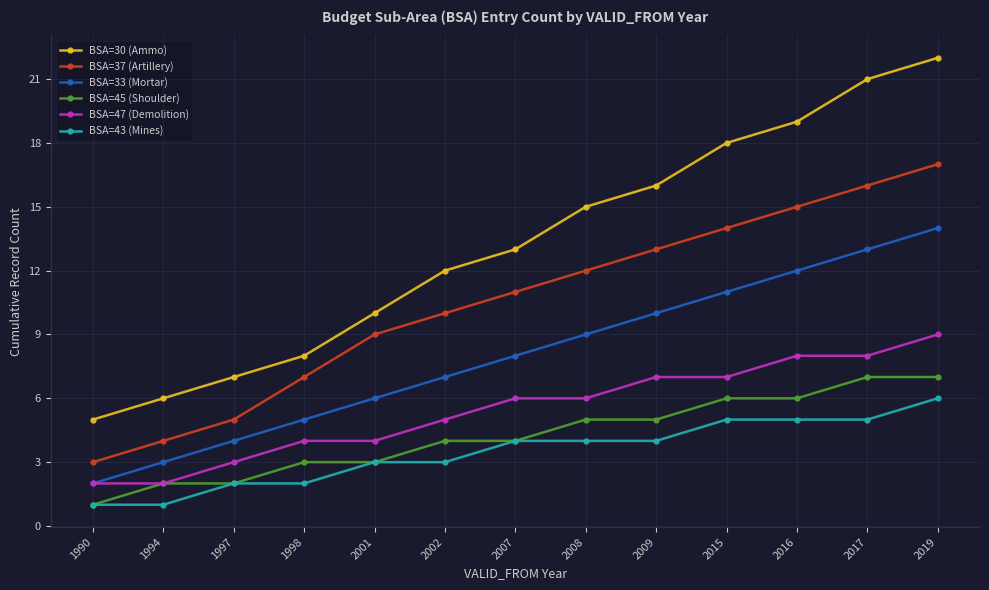

Where is BSA=30 (Ammo) nearest to the value 13?

2007